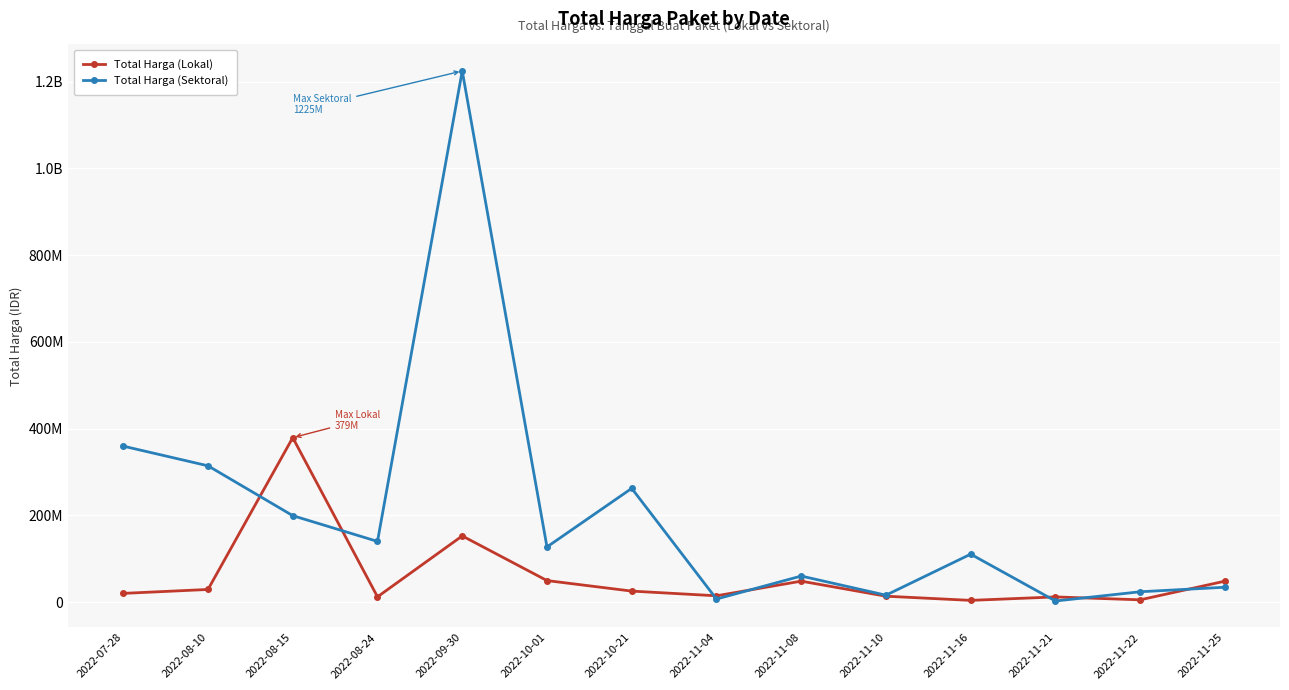

Reading left to right, transcribe all the data shown in this chart.

Total Harga (Lokal): 2022-07-28=19950000	2022-08-10=29000000	2022-08-15=379075000	2022-08-24=12000000	2022-09-30=152477000	2022-10-01=49478000	2022-10-21=25200000	2022-11-04=14400000	2022-11-08=48140000	2022-11-10=13442000	2022-11-16=3825000	2022-11-21=11800000	2022-11-22=5093000	2022-11-25=48140000
Total Harga (Sektoral): 2022-07-28=359500000	2022-08-10=314121780	2022-08-15=199200000	2022-08-24=139800000	2022-09-30=1224682000	2022-10-01=127000000	2022-10-21=262118150	2022-11-04=6936000	2022-11-08=59935000	2022-11-10=15787200	2022-11-16=110389990	2022-11-21=2395750	2022-11-22=23680800	2022-11-25=34132505